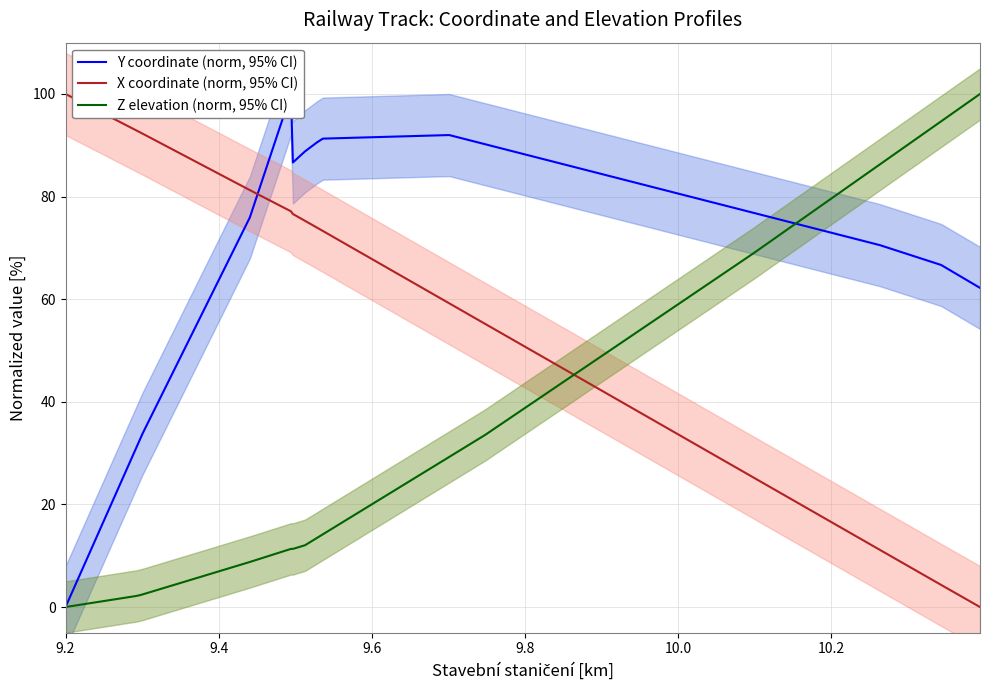

Which series has the widest spread of values?

Y coordinate (norm, 95% CI)